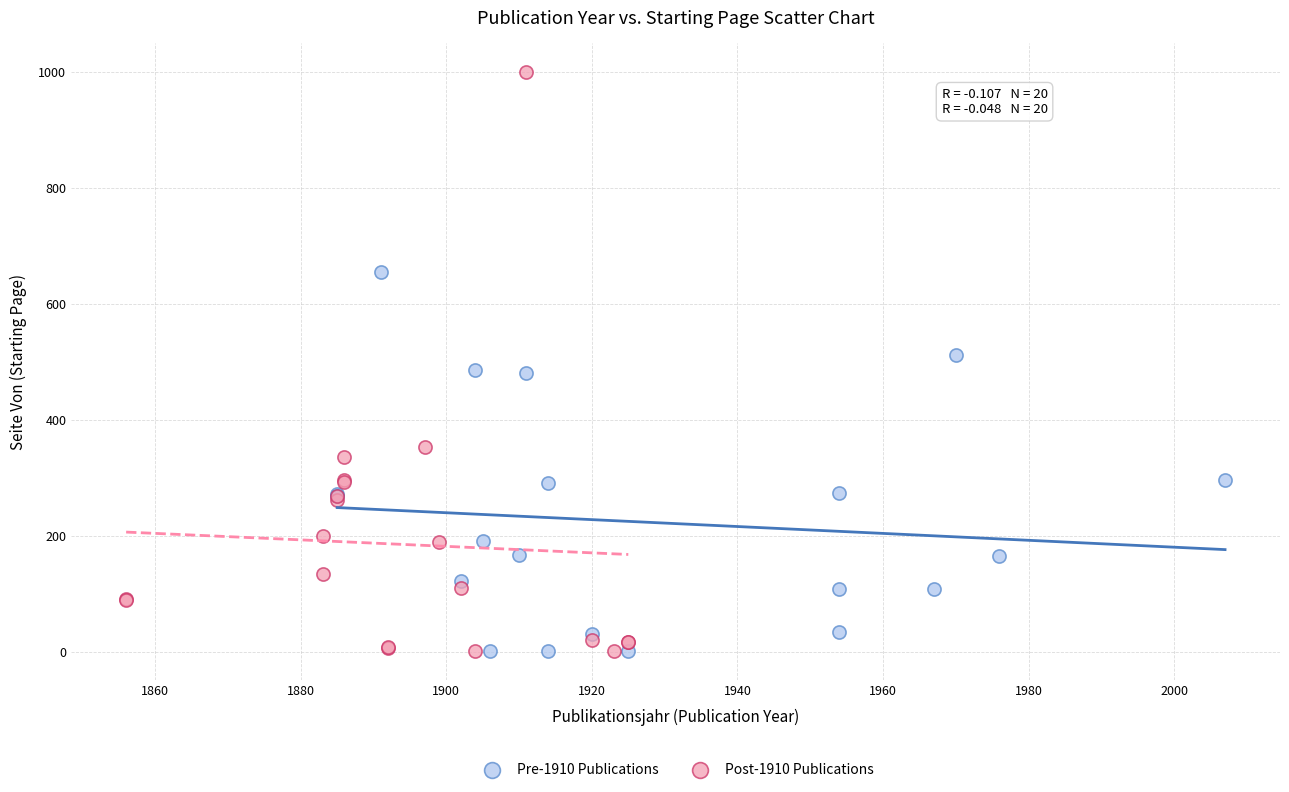

Which series contains the highest Y value?

Post-1910 Publications